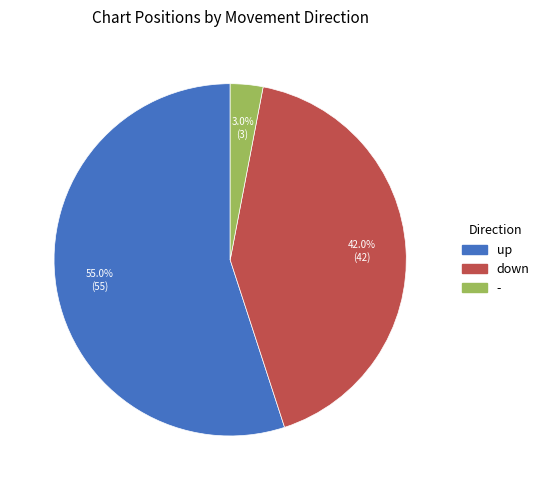

To the nearest percent, what portion does - represent?

3%